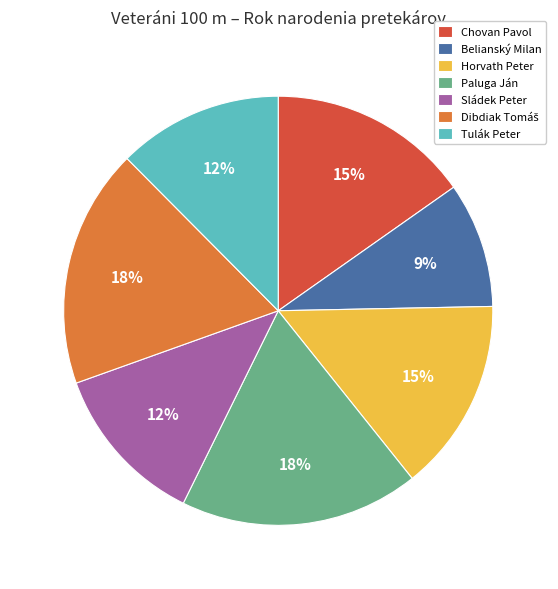

Is it true that Chovan Pavol is 26% of the pie?

False